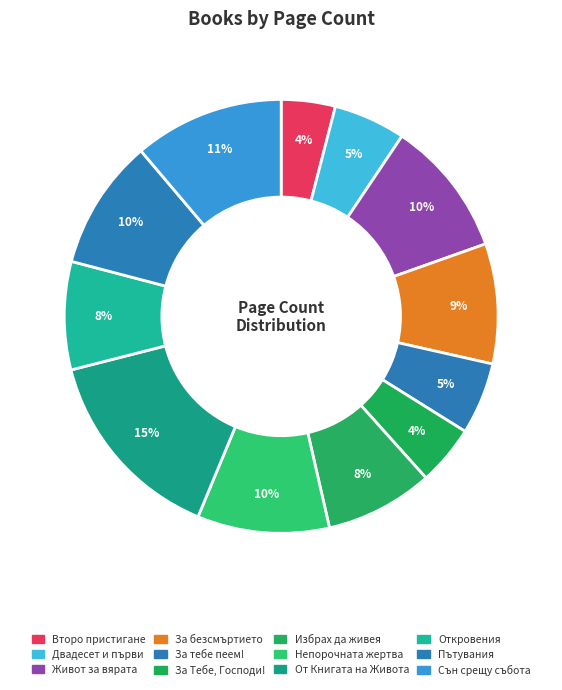

Count the number of slices in the pie.

12